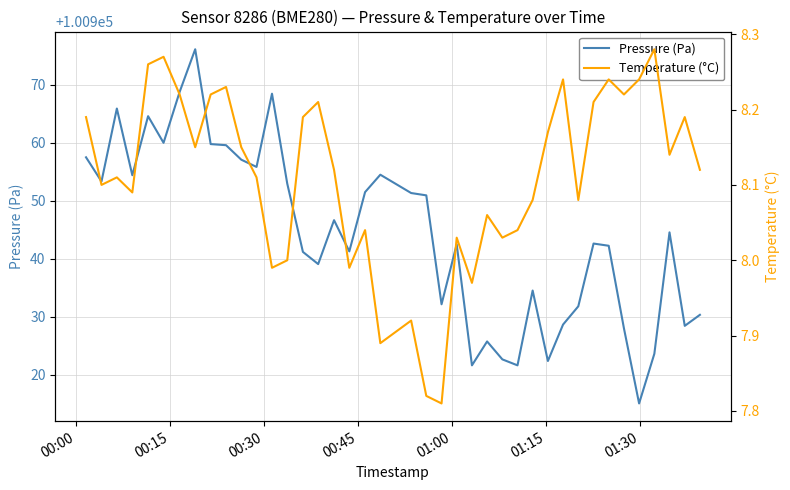

How many data points in Pressure (Pa) are less than 100944?

20